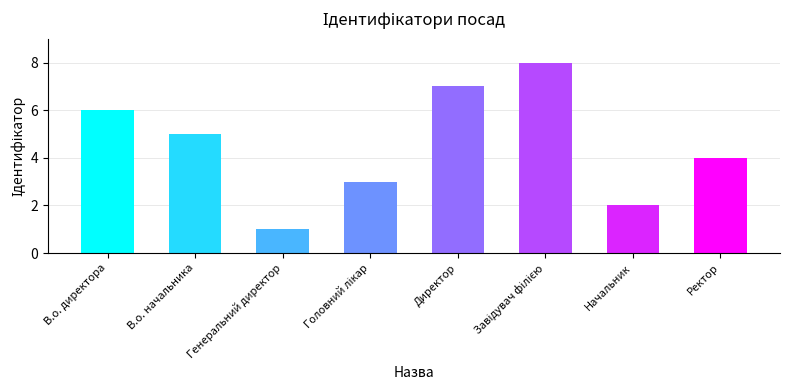

What is the difference between the maximum and second lowest values?

6